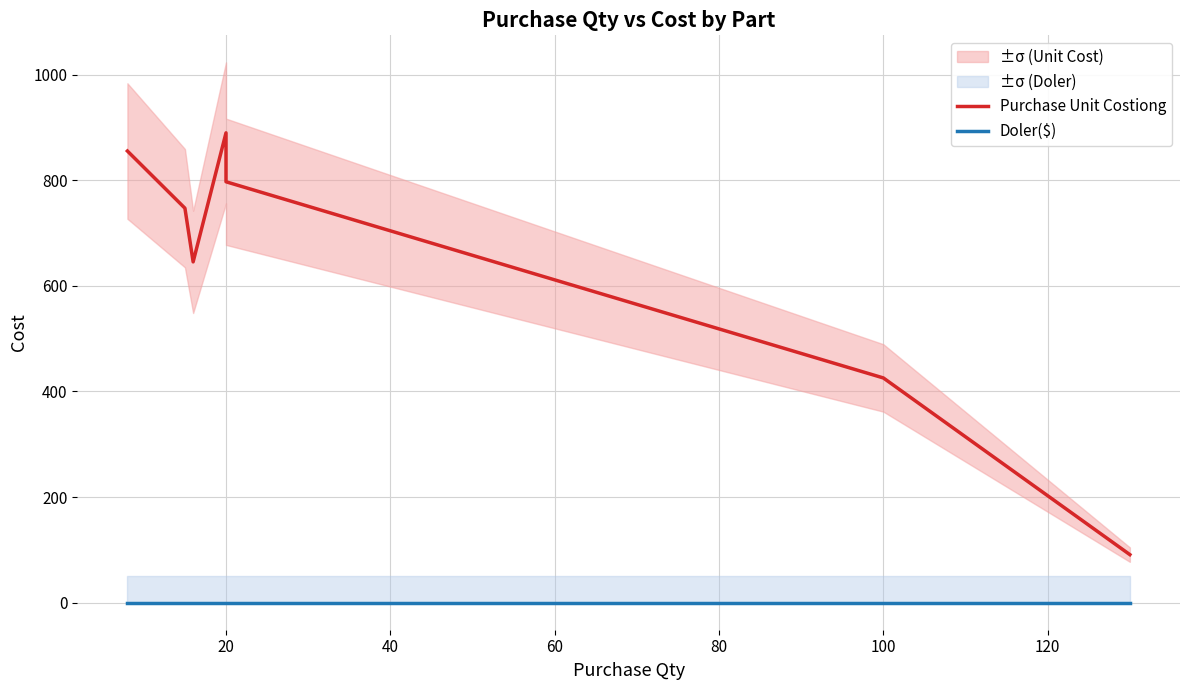

True or false: Purchase Unit Costiong and Doler($) cross at least once.

False